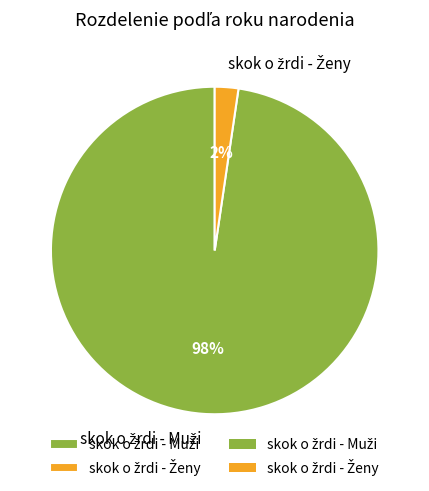

Does any single category account for the majority?

Yes